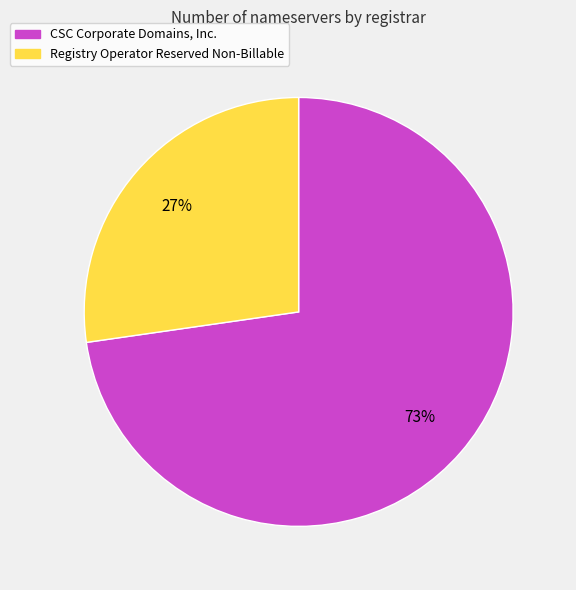

To the nearest percent, what is the average slice percentage?

50%